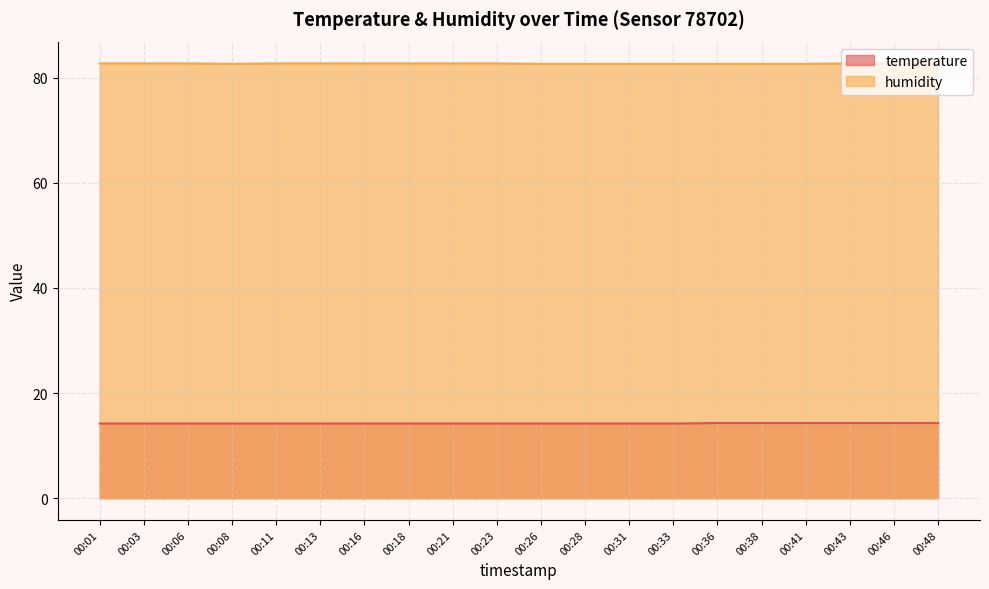

Is it true that temperature equals 14.2 at 00:31?

True